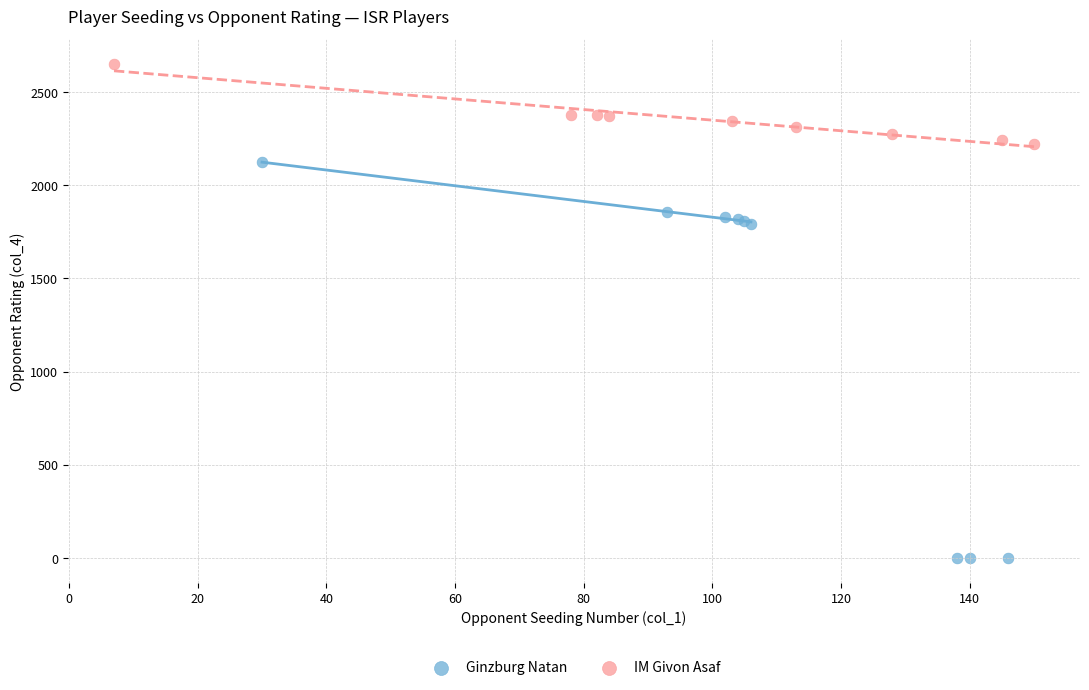

Which series has the widest spread of Y values?

Ginzburg Natan